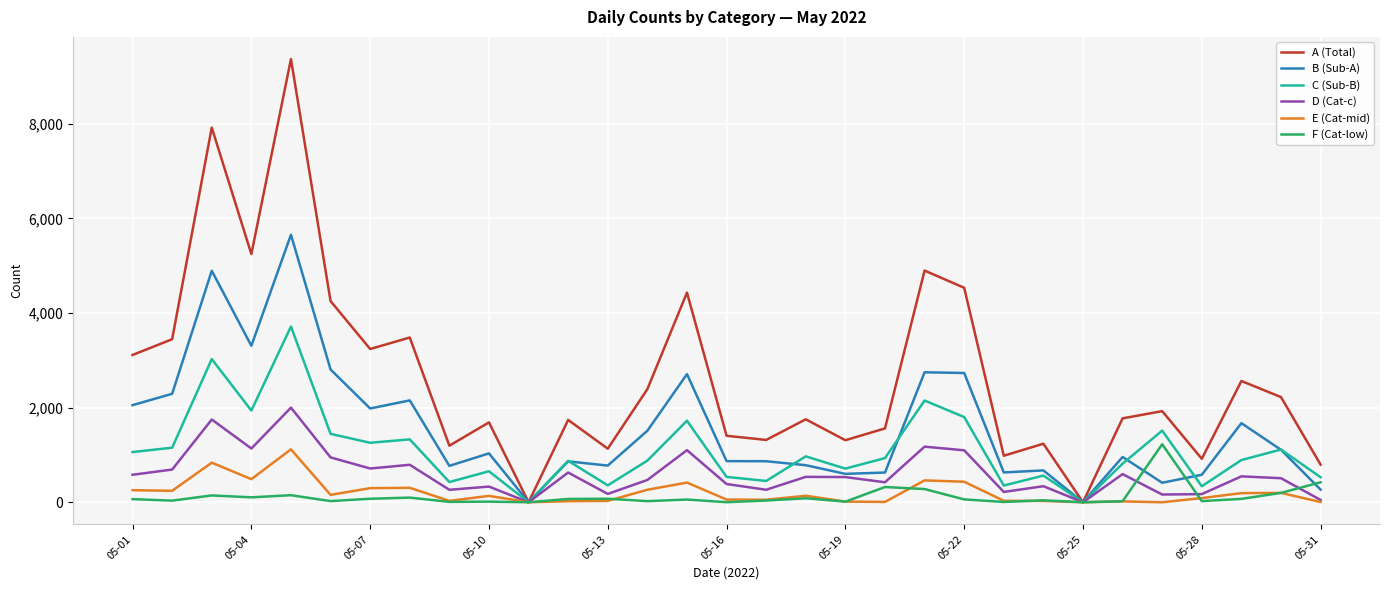

What is the highest value of the F (Cat-low) series?

1226